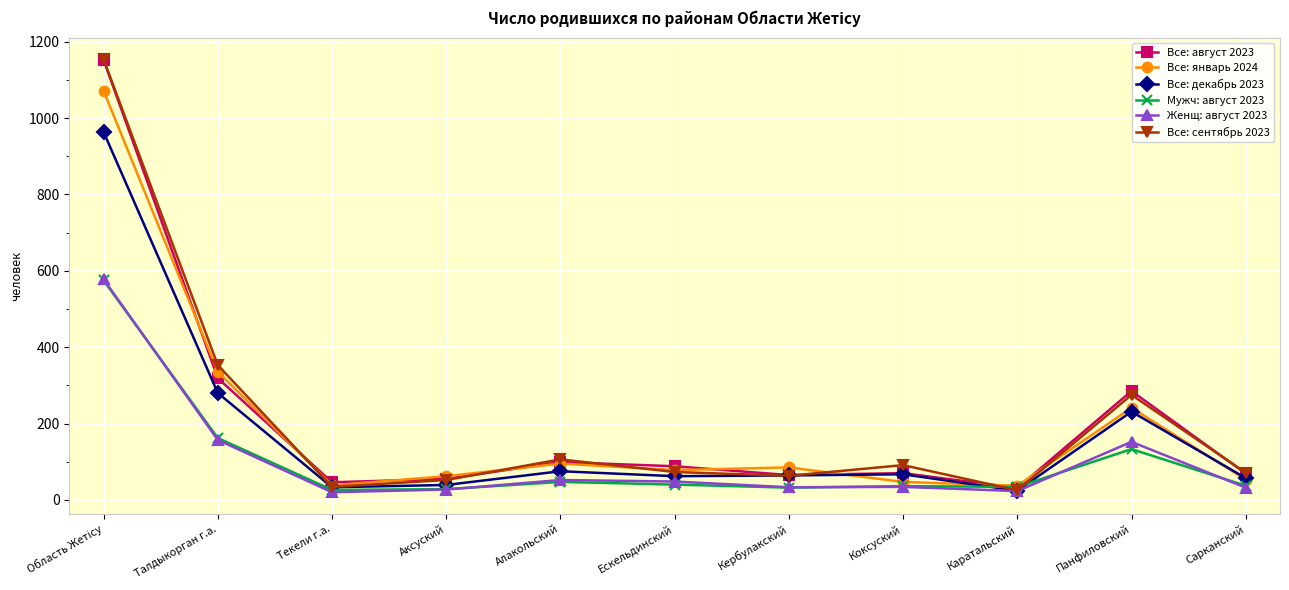

The value of Все: август 2023 at Алакольский is 60. True or false?

False